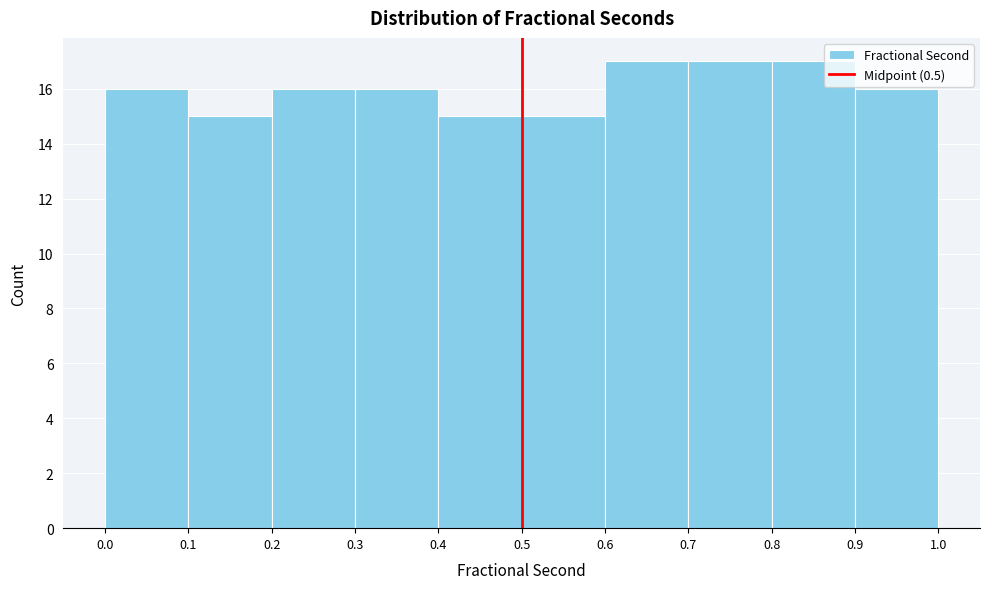

What is the height of the bar covering 0.7 to 0.8 on the x-axis? The values are not printed on the chart, so give them approximately, as read against the axis.

17